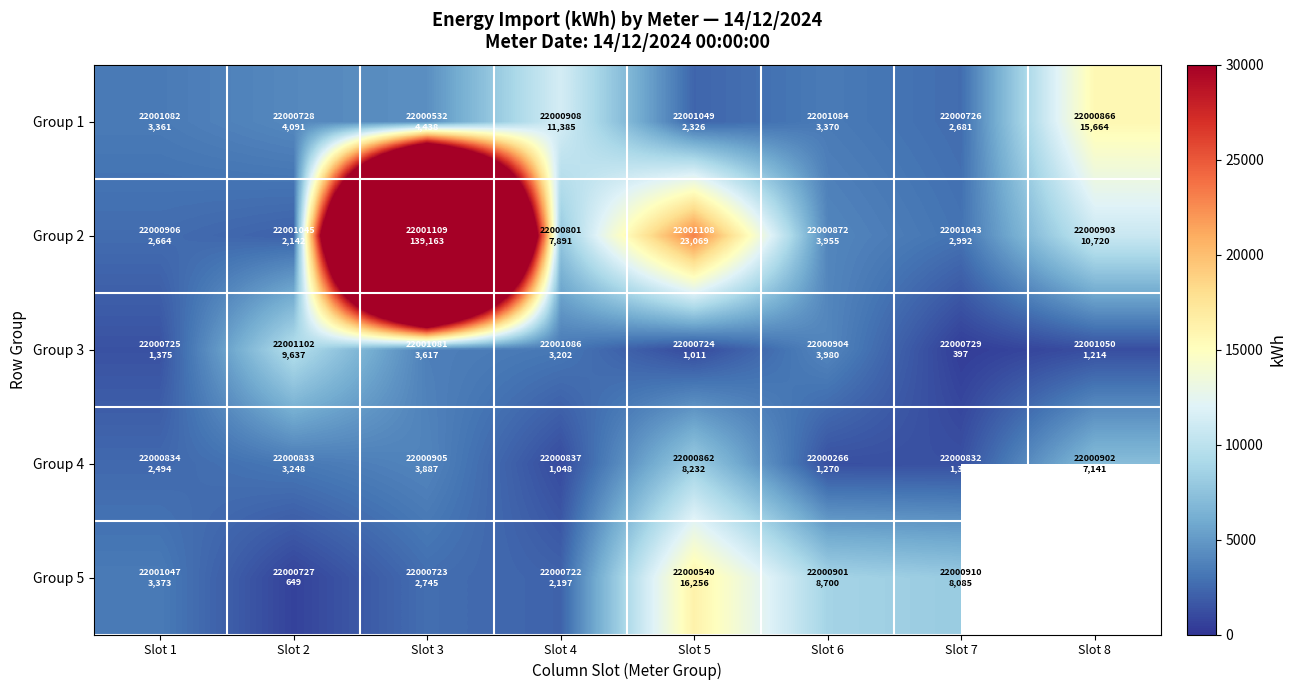

What is the sum of all Group 4 values?

28636.1